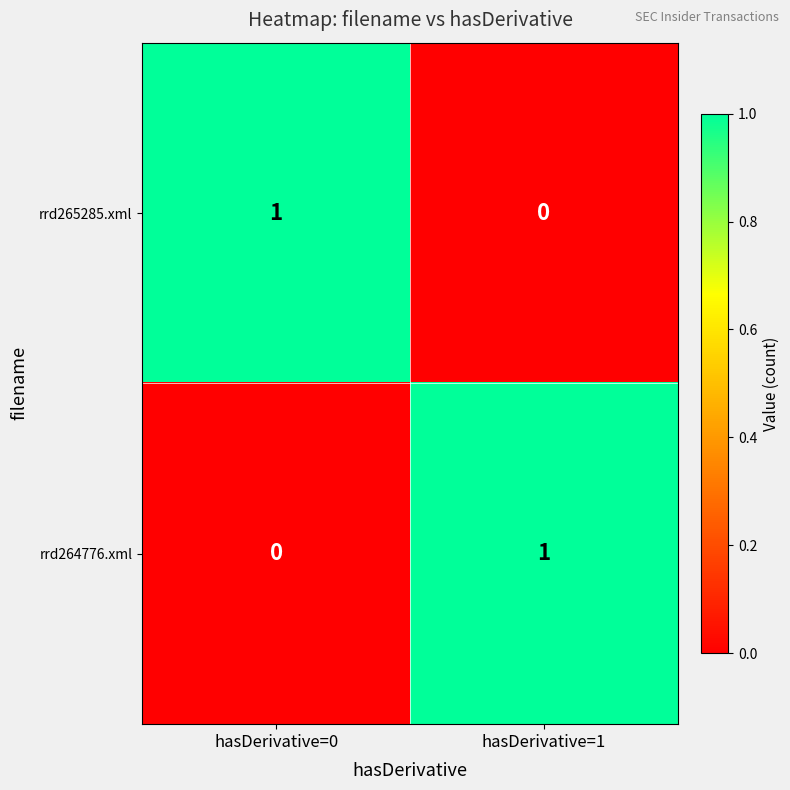

True or false: rrd265285.xml has a value of 0 at hasDerivative=0.

False